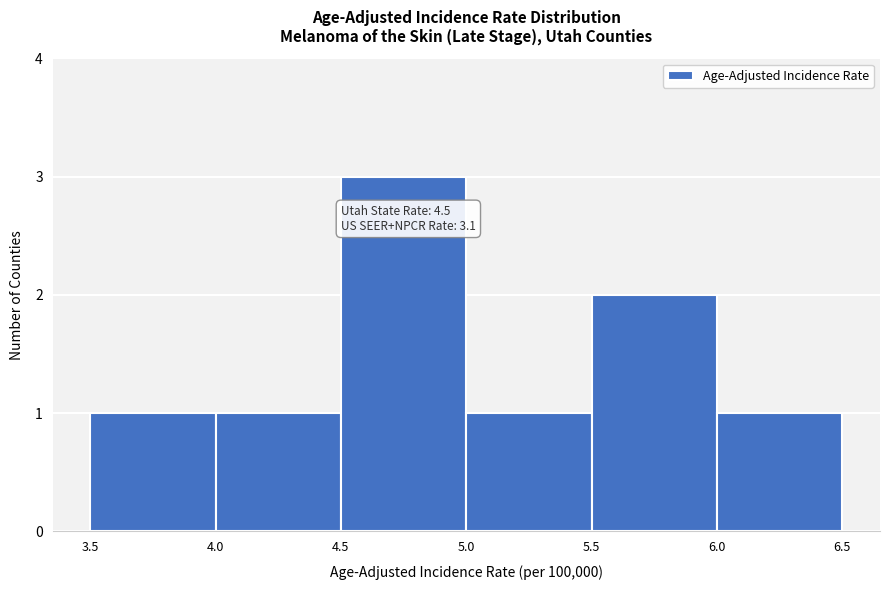

Which range on the x-axis has the tallest bar?

4.5 to 5.0